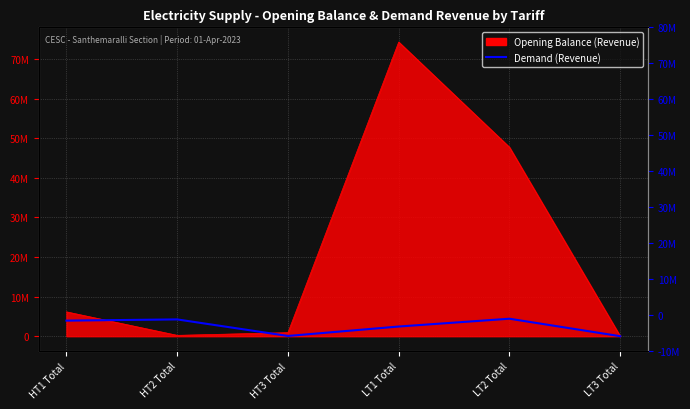

Is it true that the value at LT1 Total is 921910.2?

False